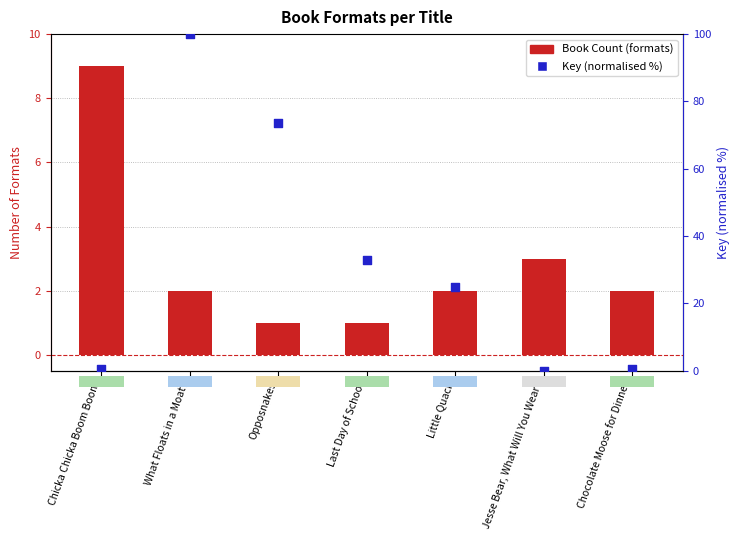

What is the total value across all series at Little Quack?

26.9